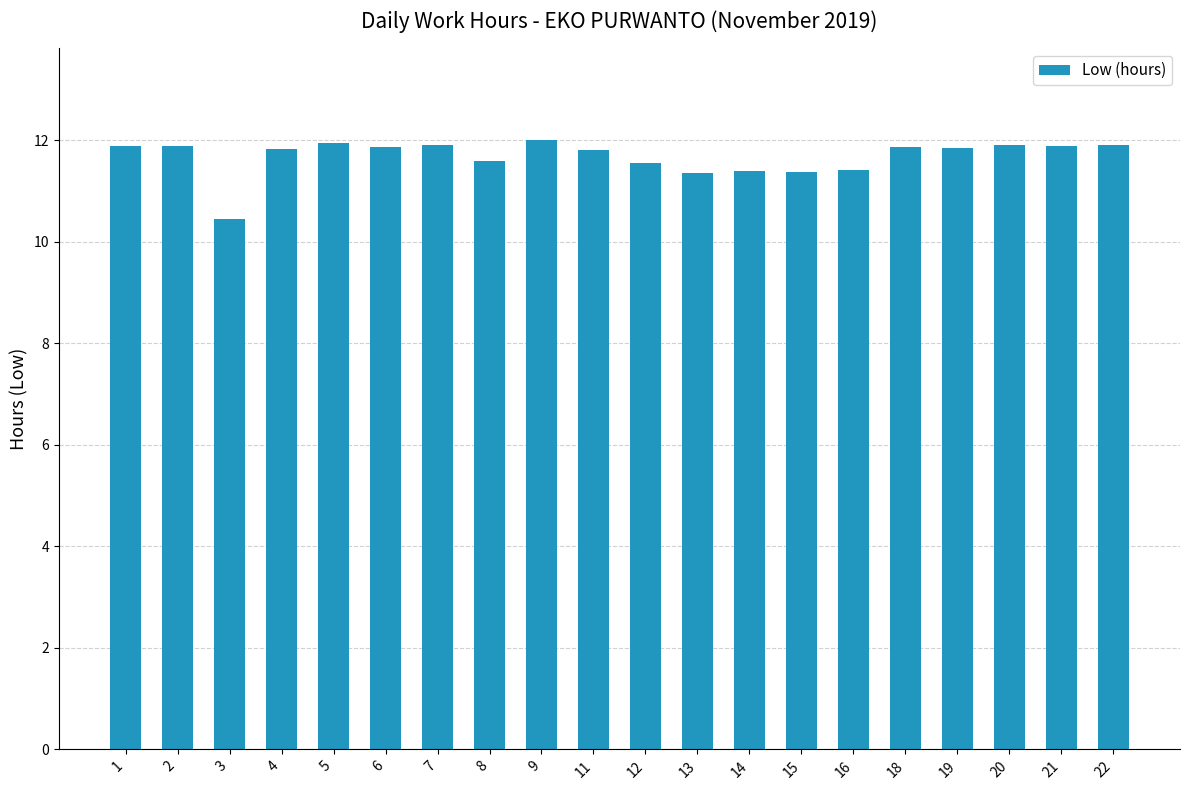

How many values exceed 11?

19